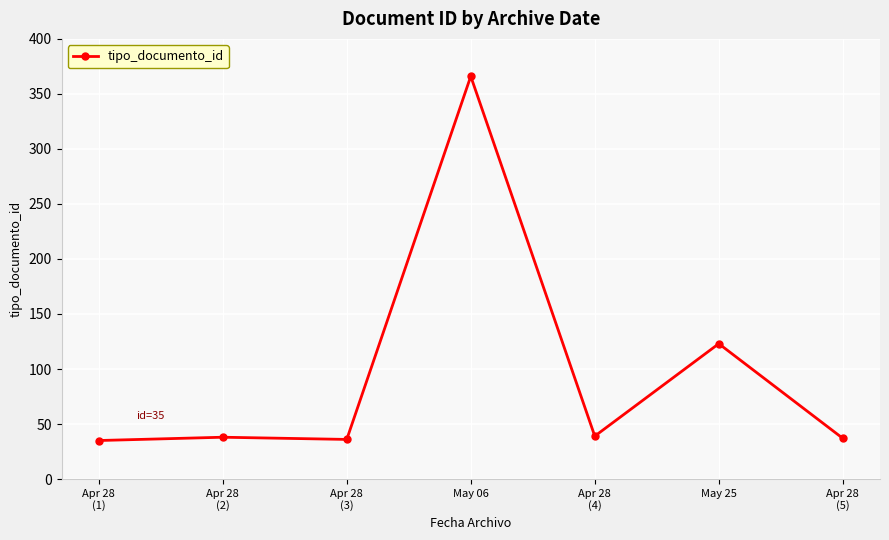

The value at Apr 28
(5) is 37. True or false?

True